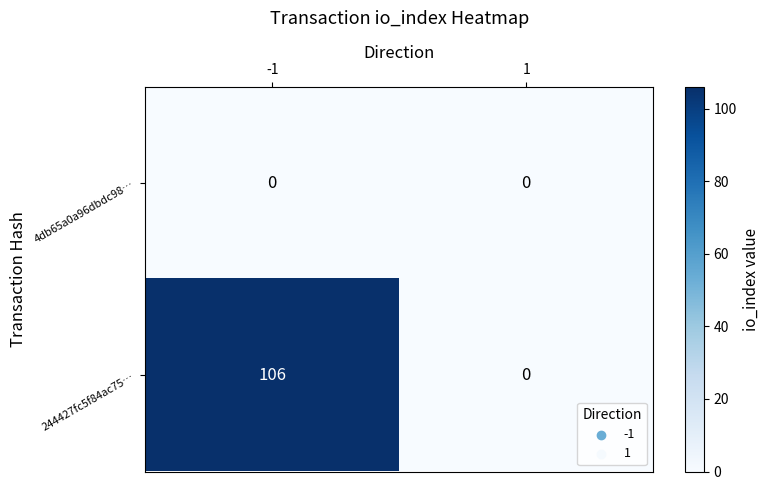

List the labels in order of 244427fc5f84ac75… value, largest first.

-1, 1